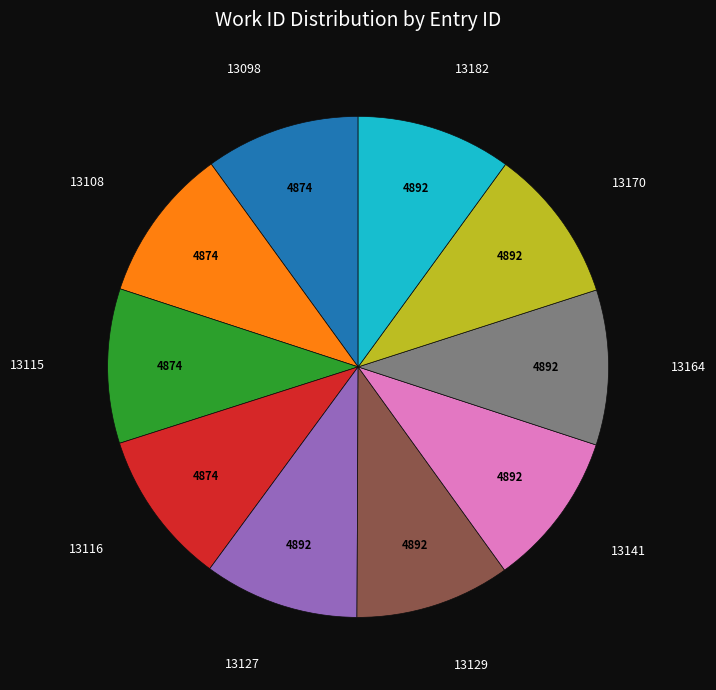

Is there any slice that represents more than half of the pie?

No